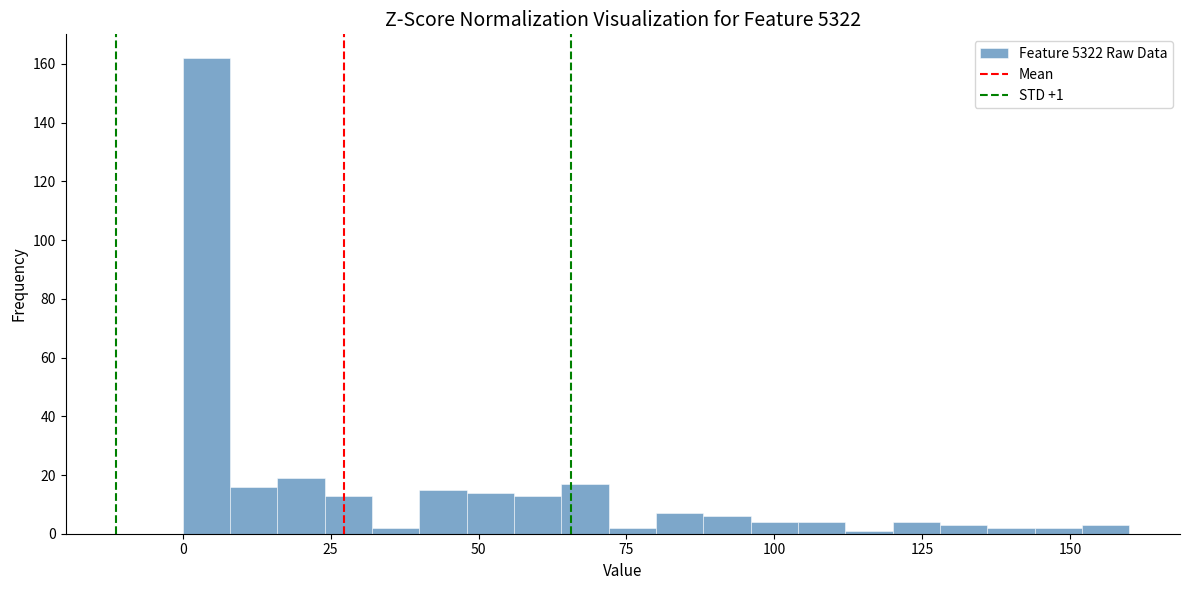

Read against the x-axis, roughly where is the centre of the tallest bar?

5